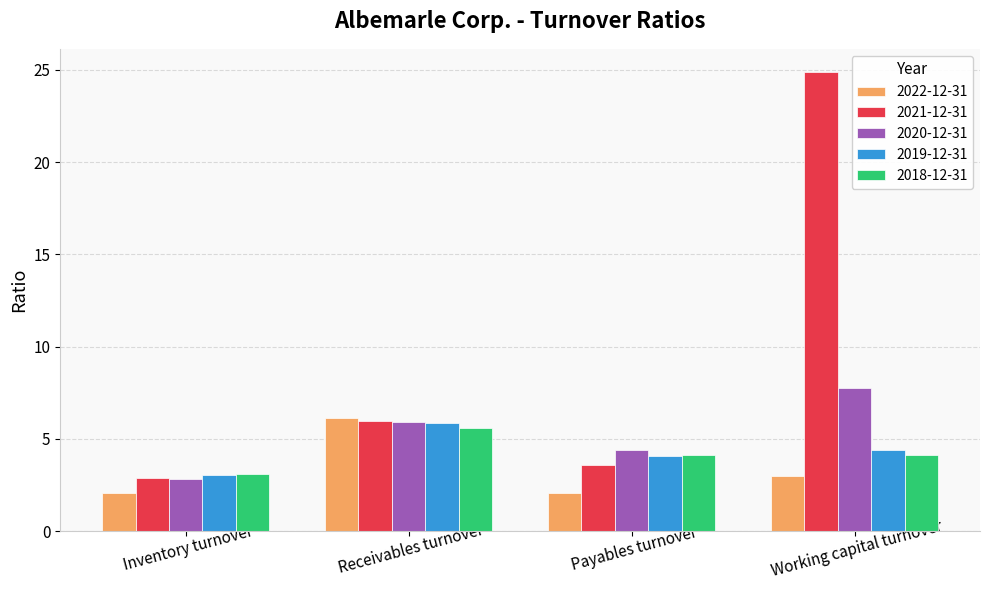

Rank the series by their maximum value, from highest to lowest.

2021-12-31, 2020-12-31, 2022-12-31, 2019-12-31, 2018-12-31